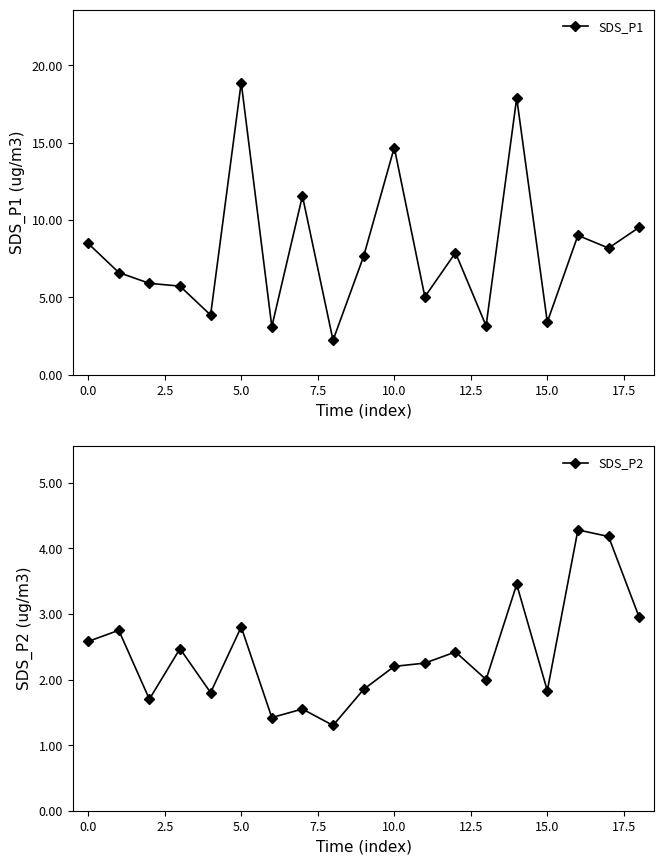

The SDS_P1 series shows 7.9 at 12. True or false?

True